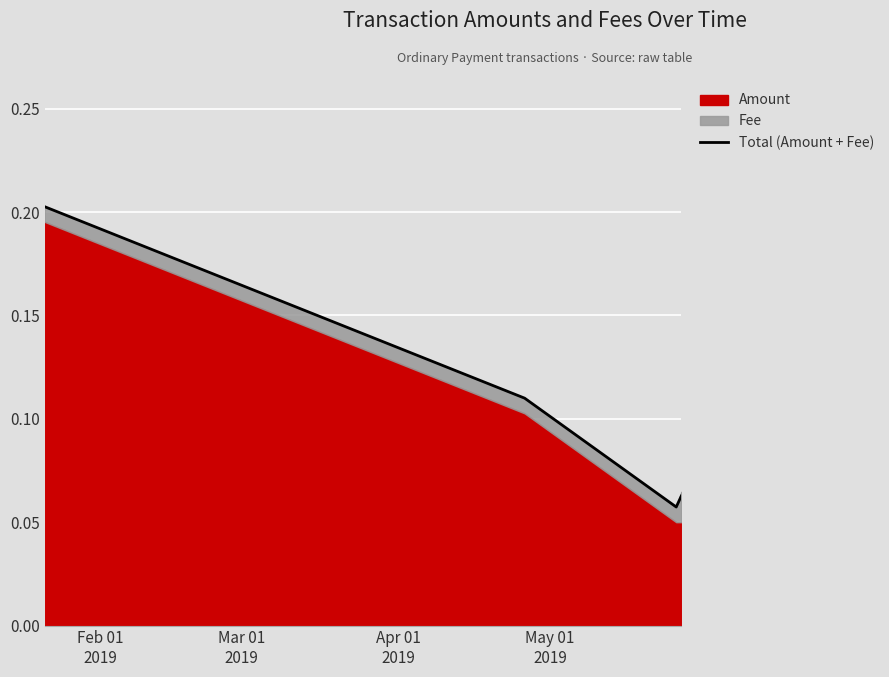

How many Total (Amount + Fee) values are between 0 and 1?

4